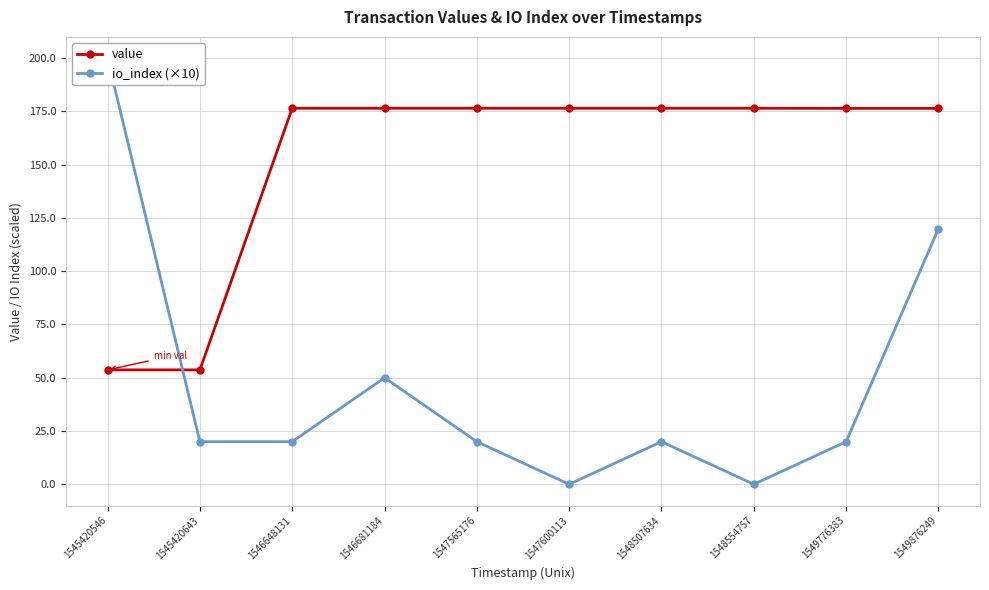

At 1546648131, list the series in order from smallest to largest.

io_index (×10), value